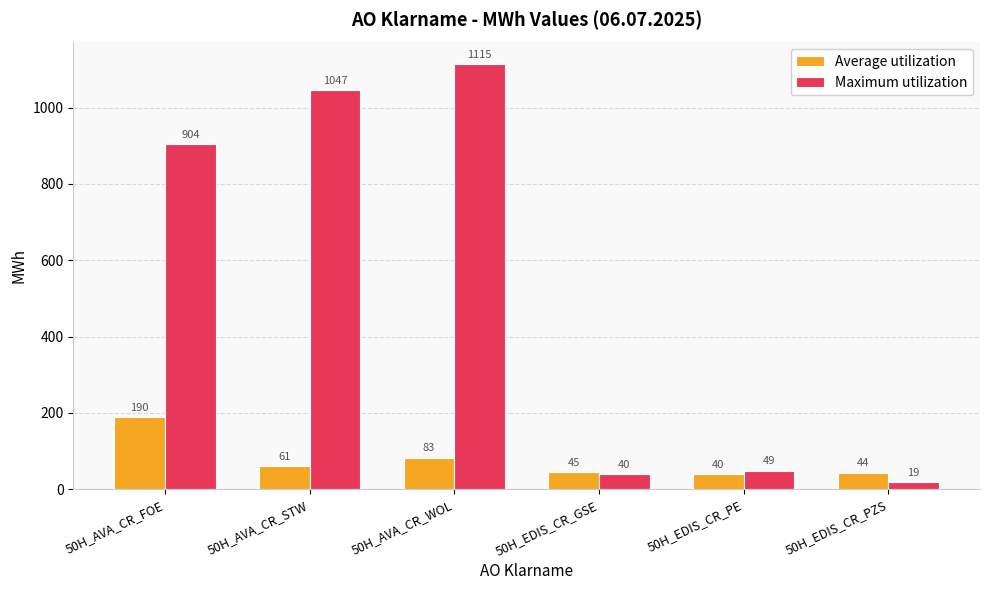

How many bars are there in total?

12